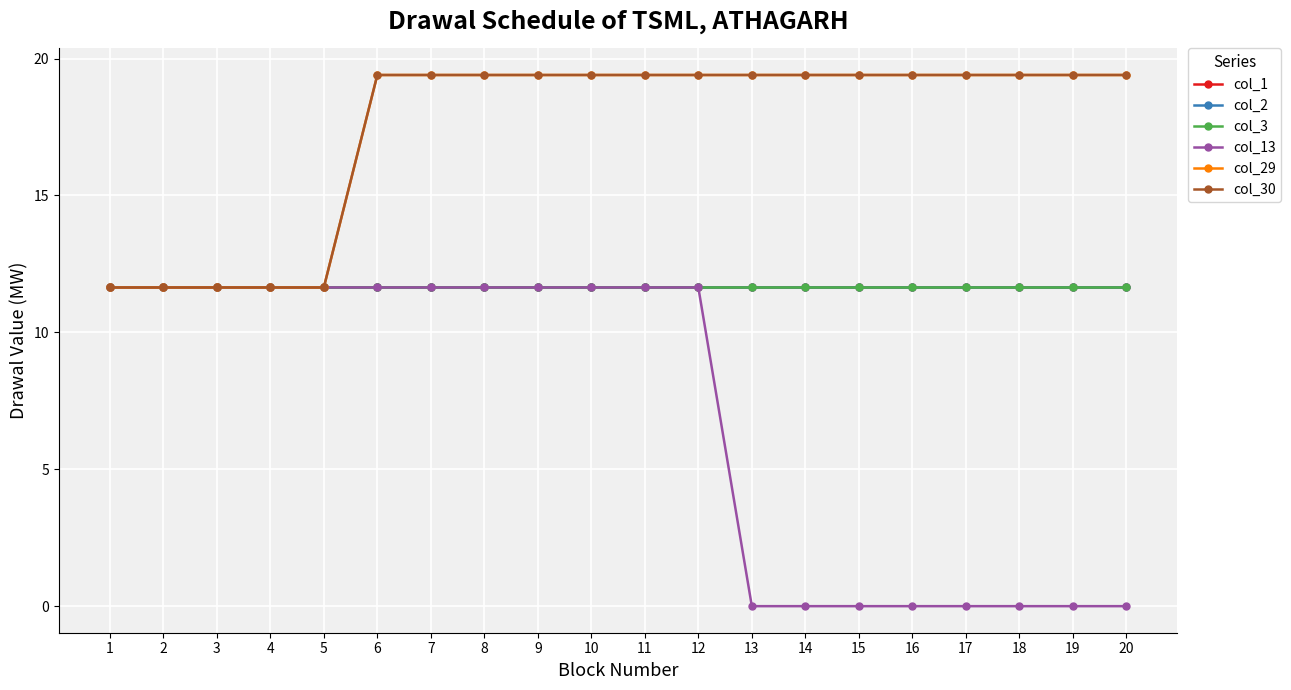

Is this an area chart (filled region under the line)?

No